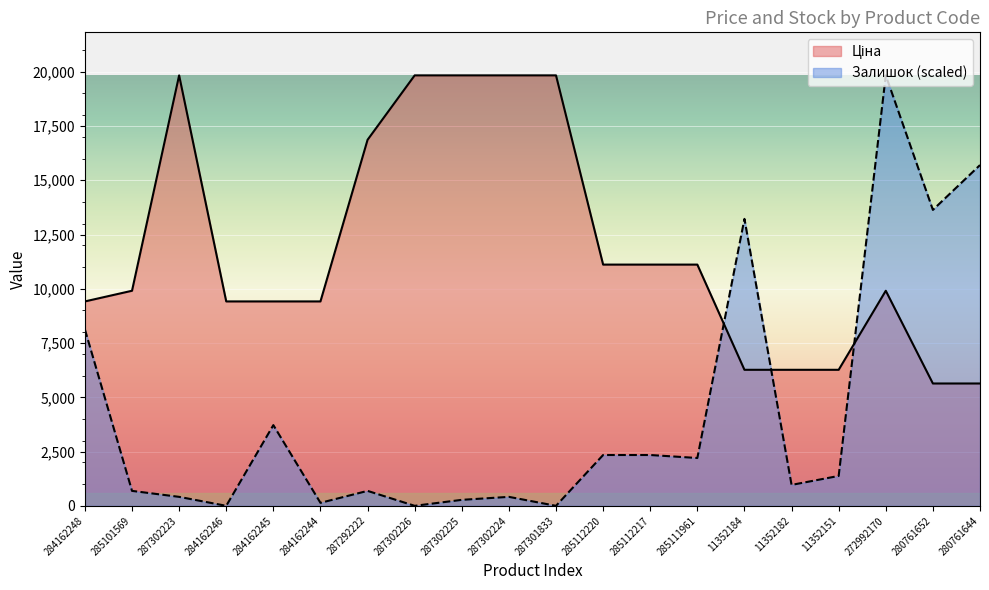

What is the spread (max minus min) of values at 287302225?

19555.6